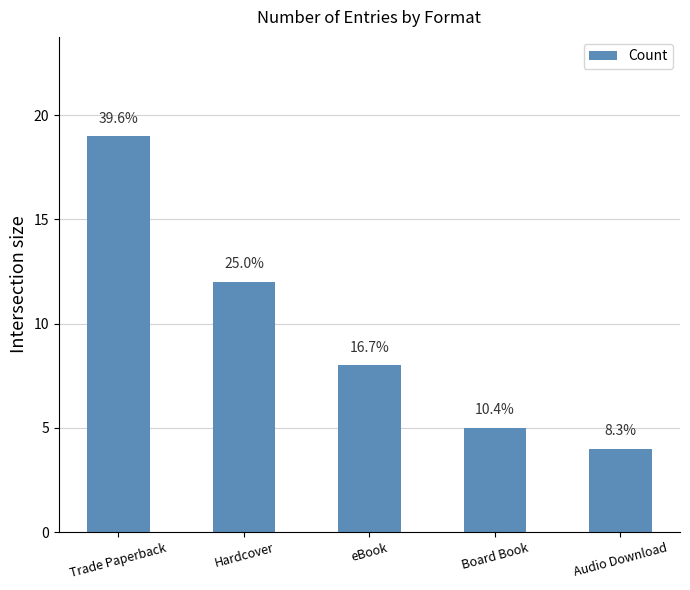

Are the bars grouped side by side (vs. stacked)?

No